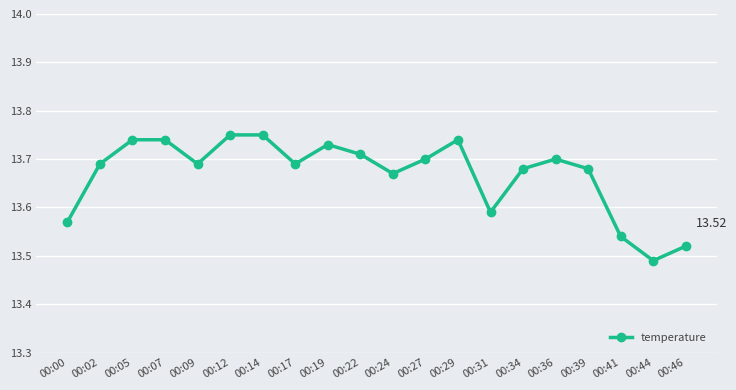

What is the sum of the values at 00:14 and 00:22?

27.5